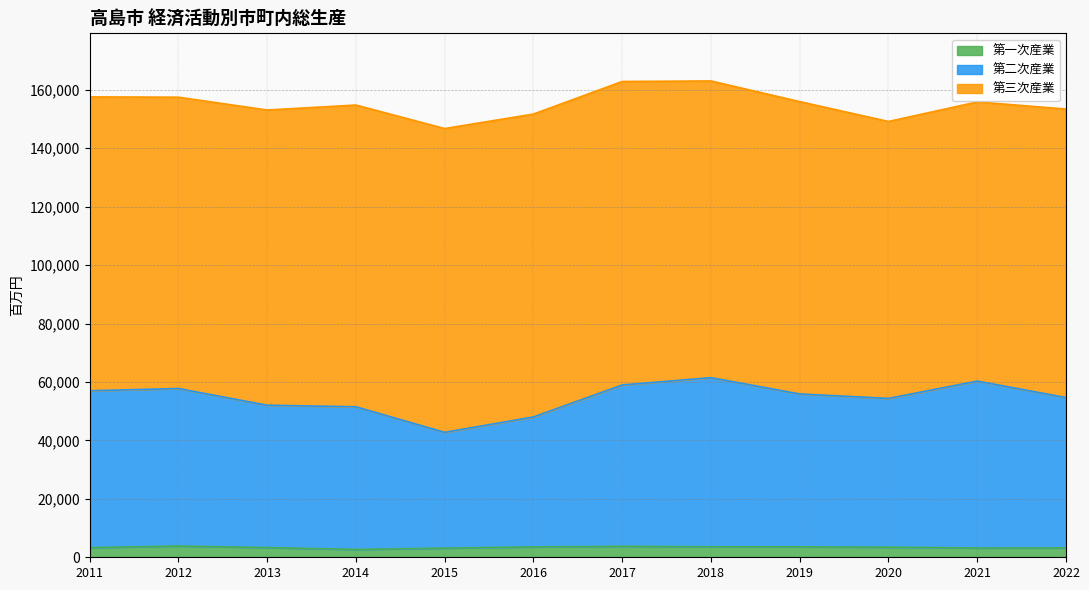

Which series changed the most between 2016 and 2019?

第二次産業